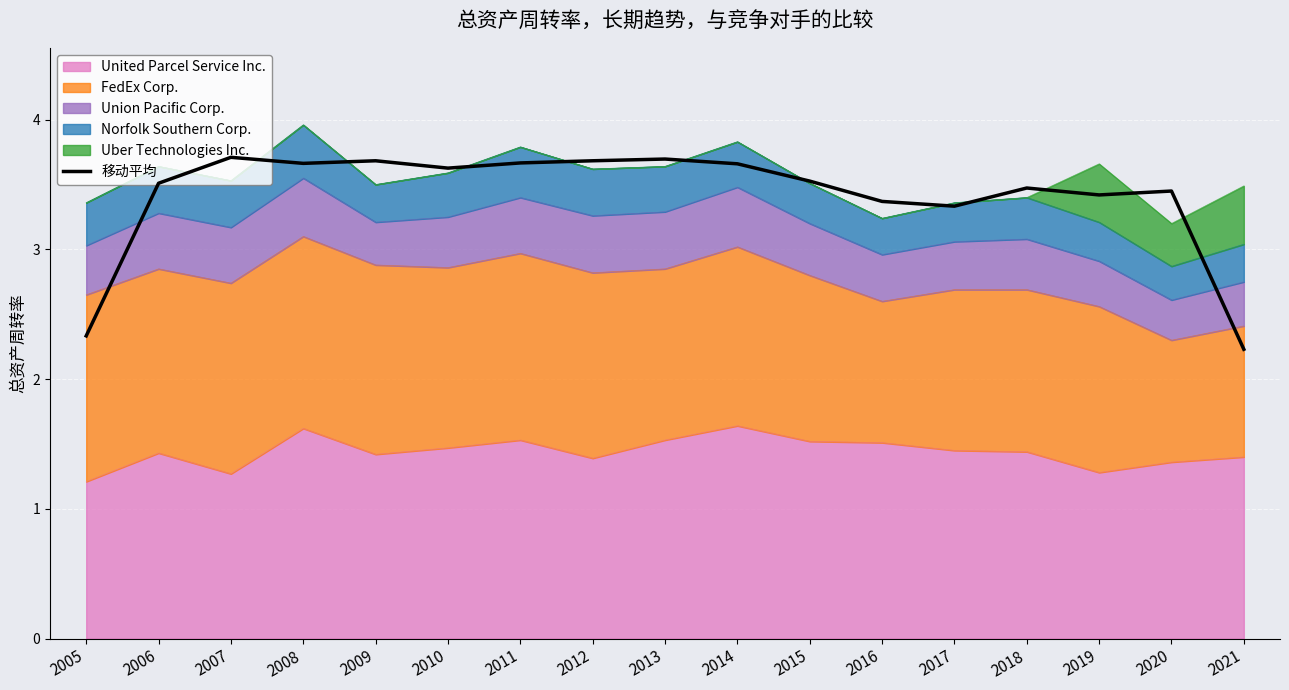

Read the value at 2017.

3.3